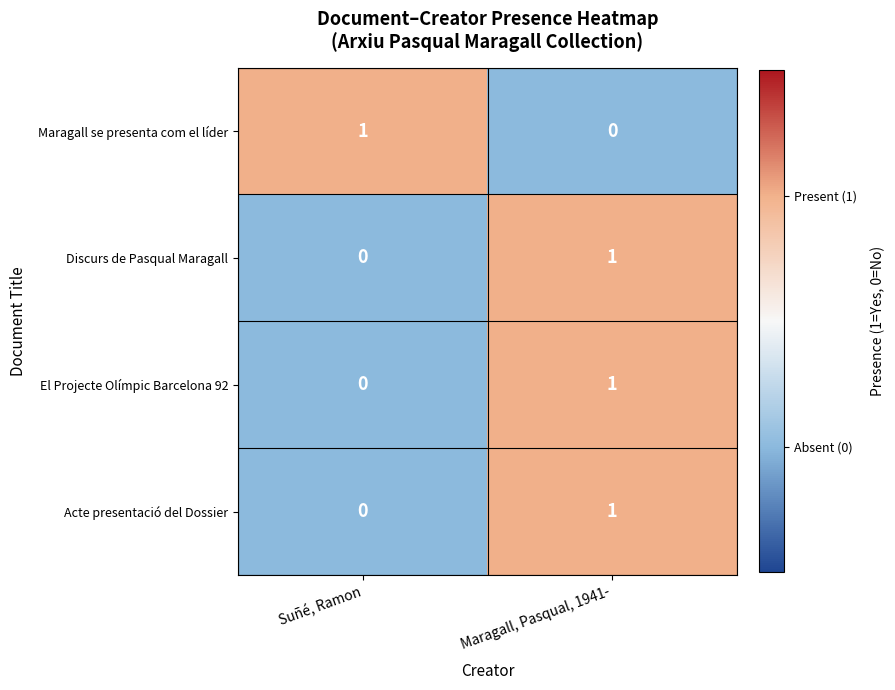

What is the maximum value shown in the chart?

1